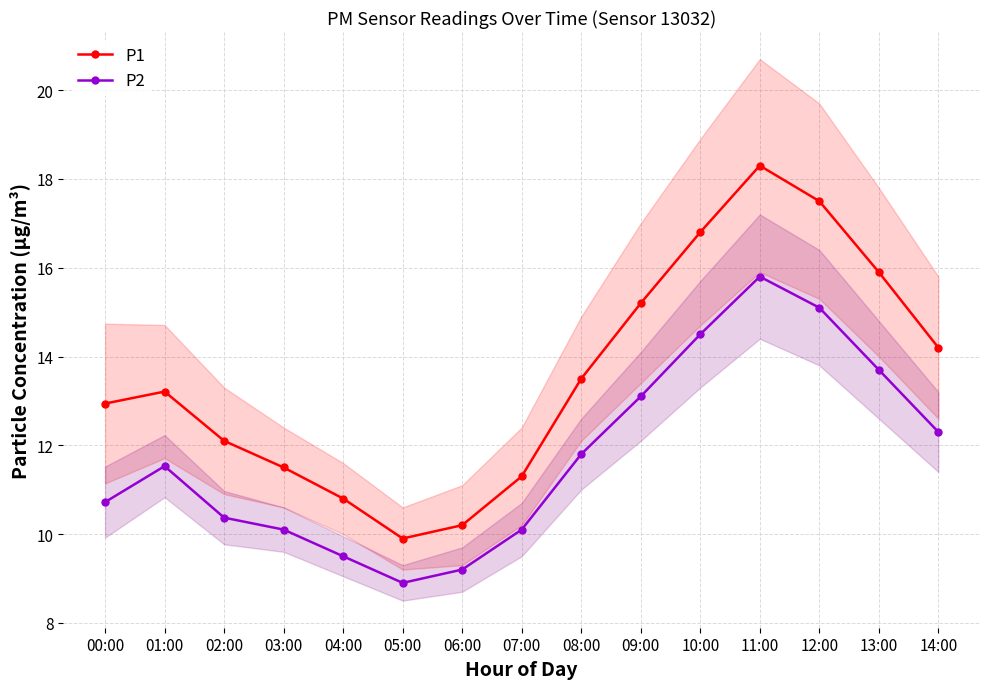

What is the total value across all series at 05:00?

18.8